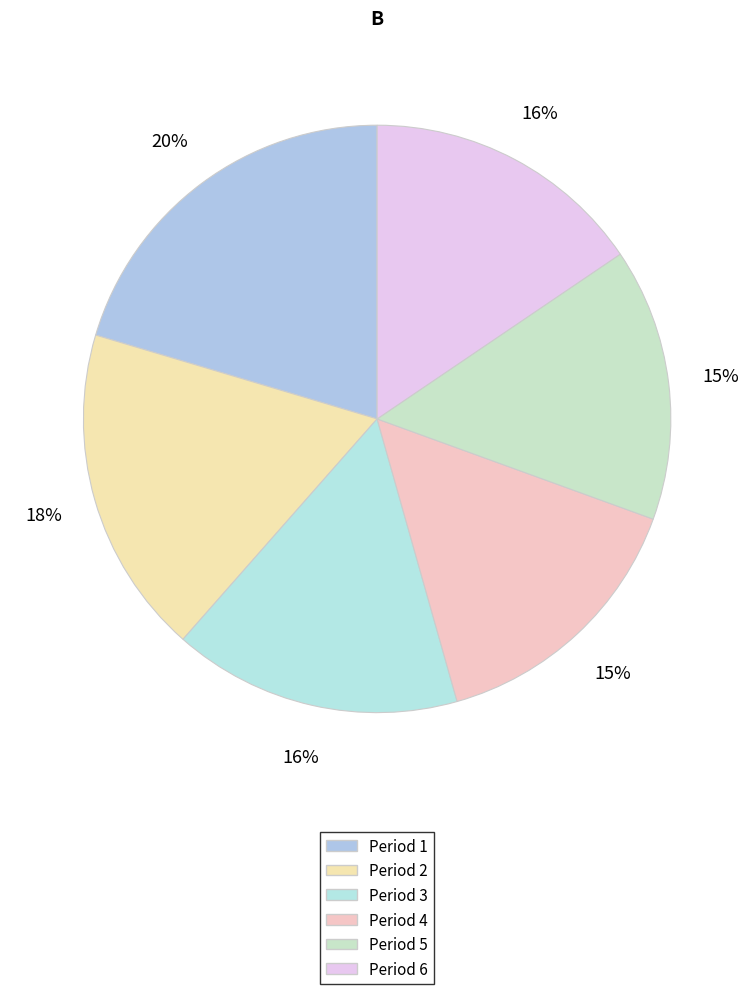

What is the change in value from Period 5 to Period 6?

+1.1